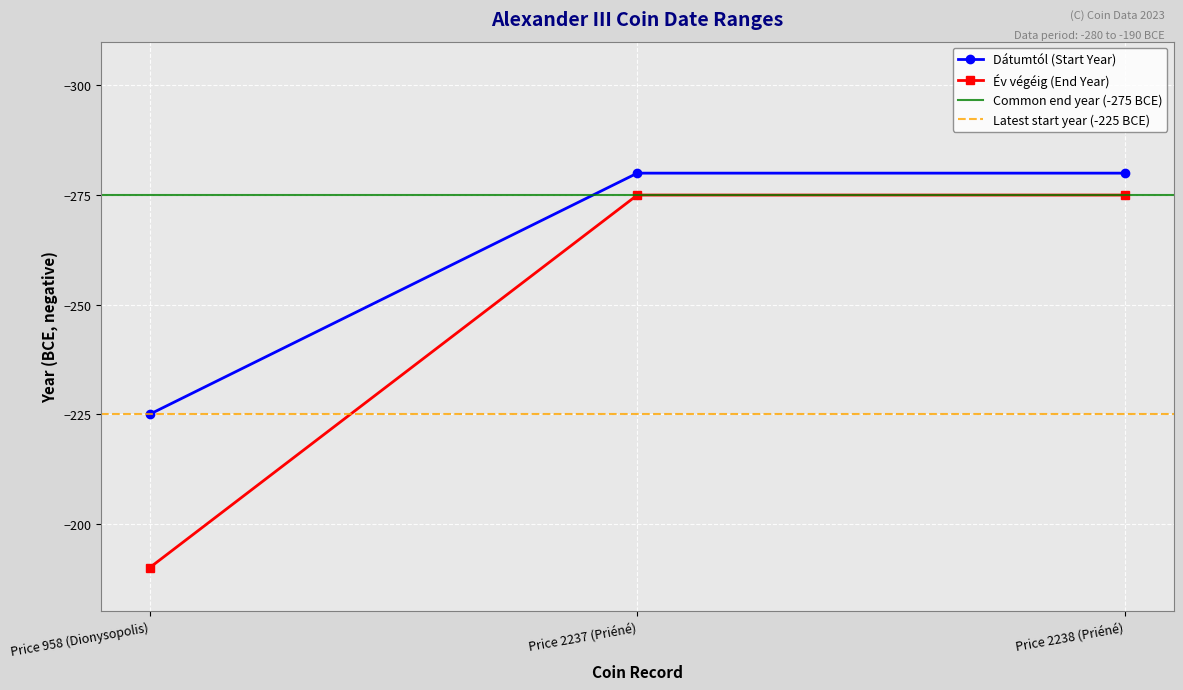

What is the total value across all series at Price 2238 (Priéné)?

-555